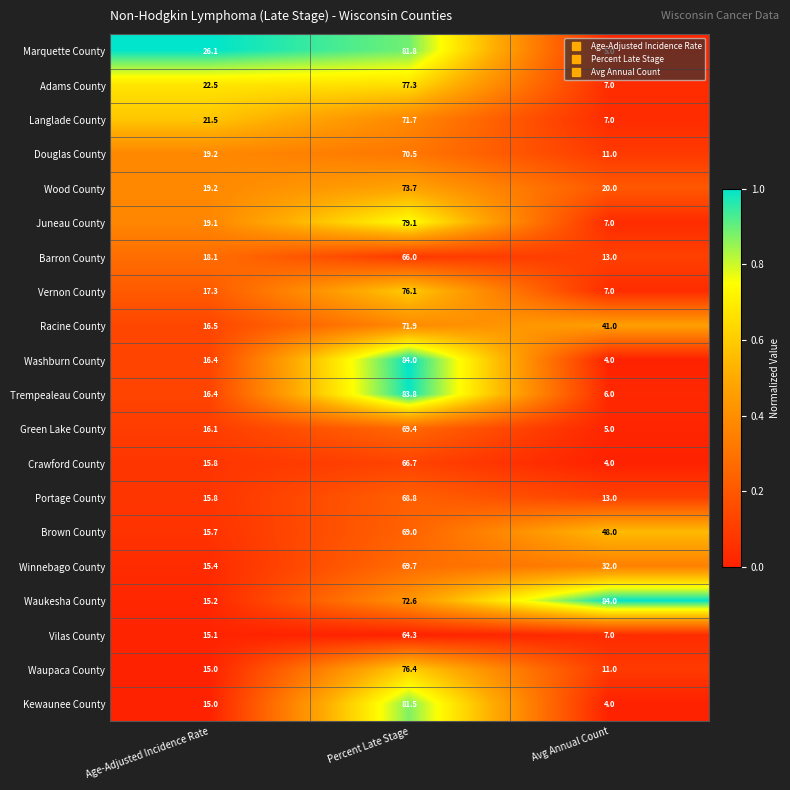

The Kewaunee County series shows 4.0 at Avg Annual Count. True or false?

True